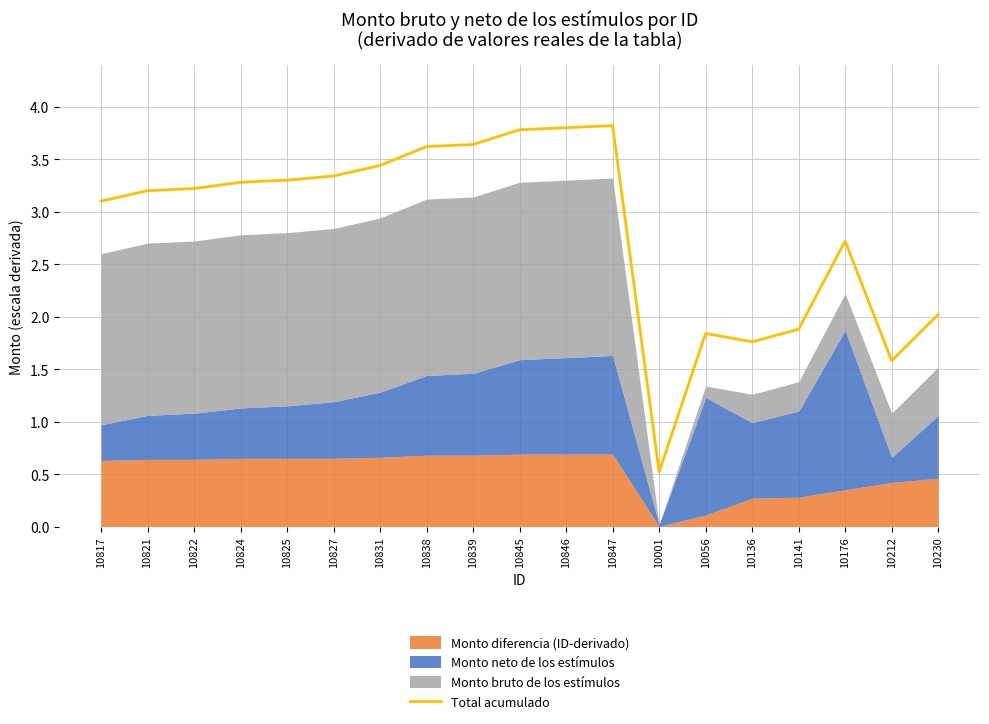

Does the chart have visible grid lines?

Yes